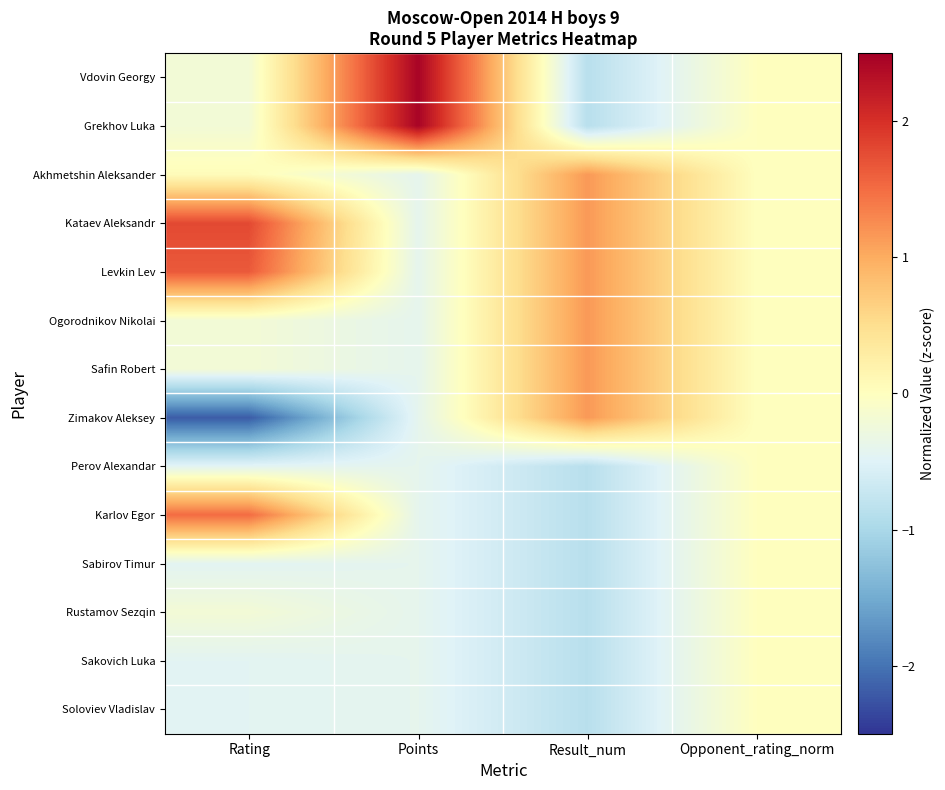

List the series in order of their peak value, lowest first.

Perov Alexandar, Sabirov Timur, Rustamov Sezqin, Sakovich Luka, Soloviev Vladislav, Akhmetshin Aleksander, Ogorodnikov Nikolai, Safin Robert, Zimakov Aleksey, Karlov Egor, Levkin Lev, Kataev Aleksandr, Vdovin Georgy, Grekhov Luka